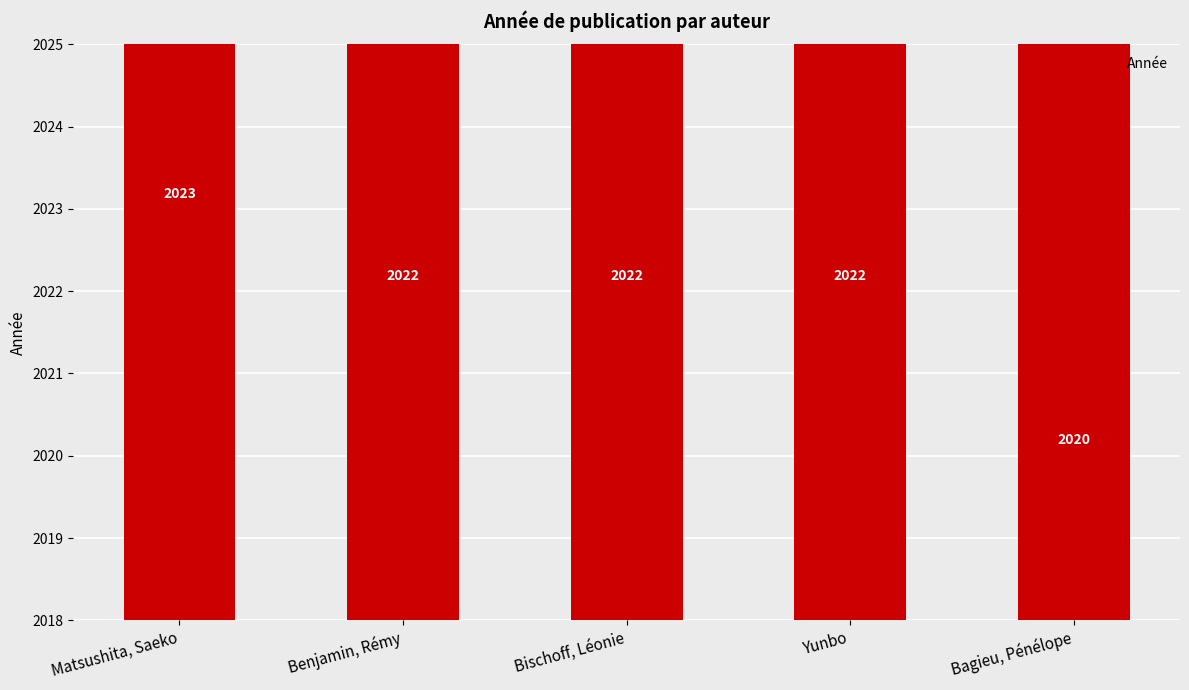

What is the maximum value shown in the chart?

2023